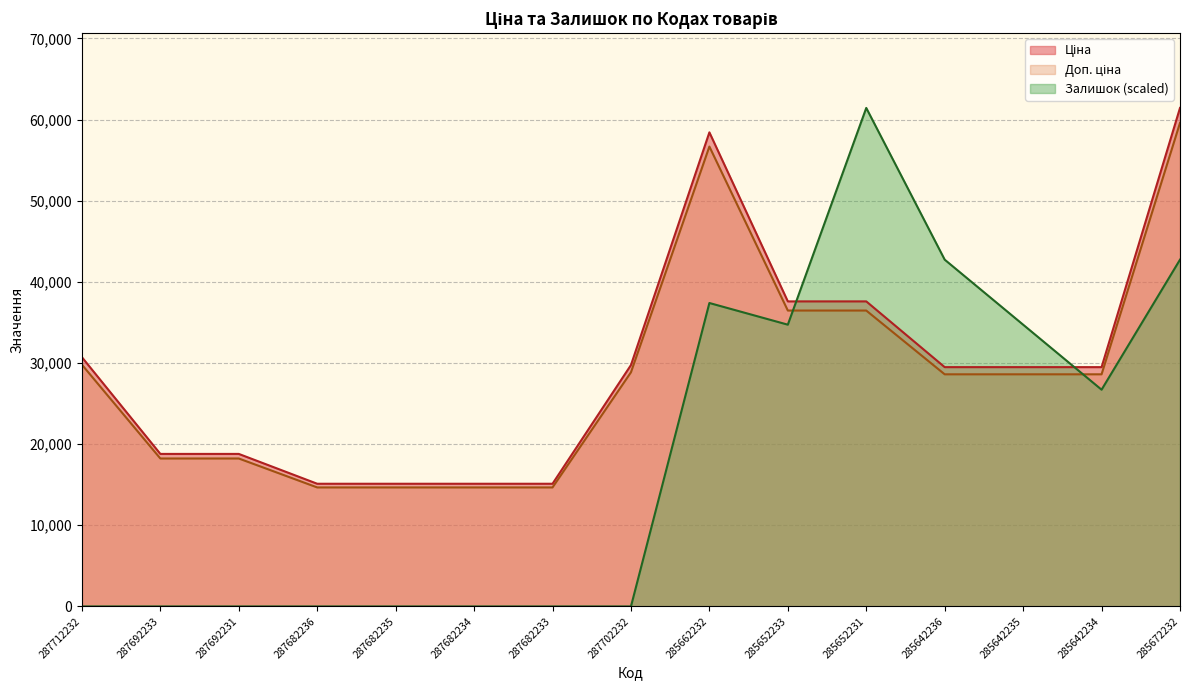

At how many categories does at least one series exceed 40651?

4